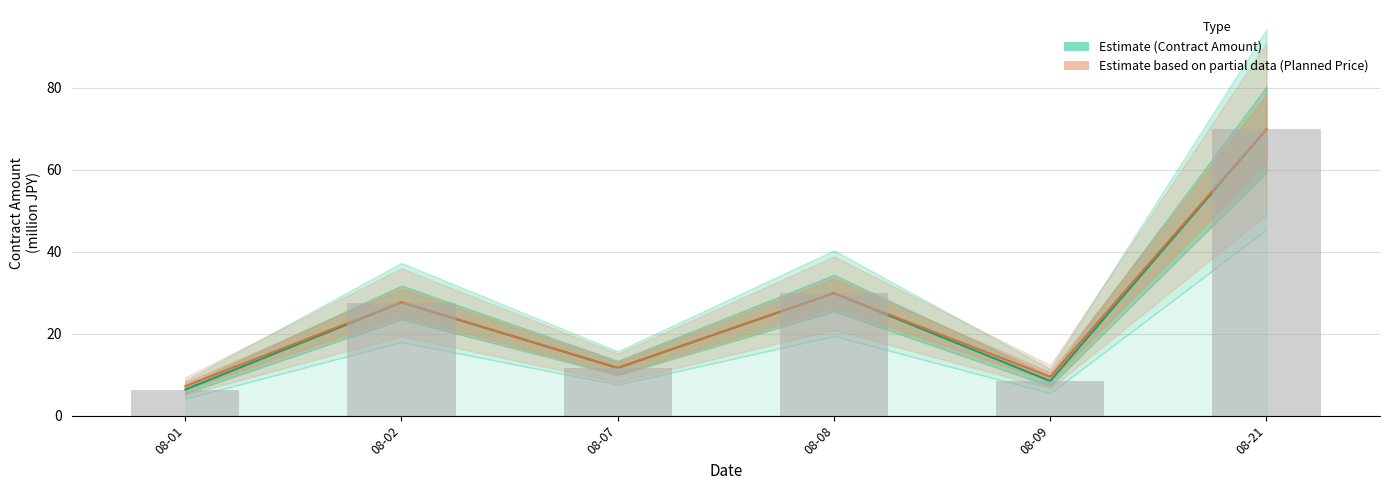

Reading left to right, what are all the values shown in this chart?

Contract Amount (Estimate): 08-01=6.3	08-02=27.6	08-07=11.6	08-08=29.9	08-09=8.4	08-21=69.8
Planned Price (Partial): 08-01=7.2	08-02=27.7	08-07=11.6	08-08=29.9	08-09=9.5	08-21=70.0